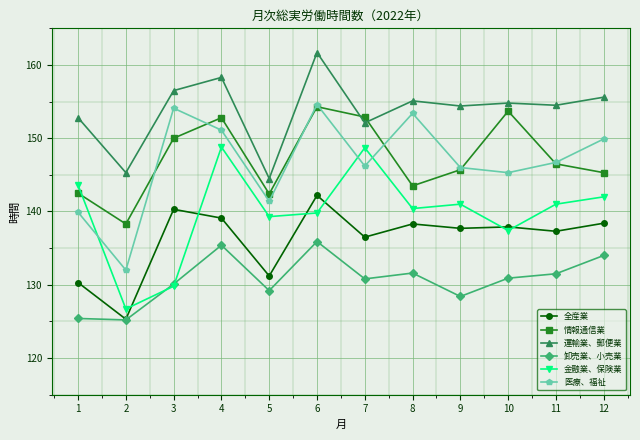

Where is 医療、福祉 nearest to the value 143?

5